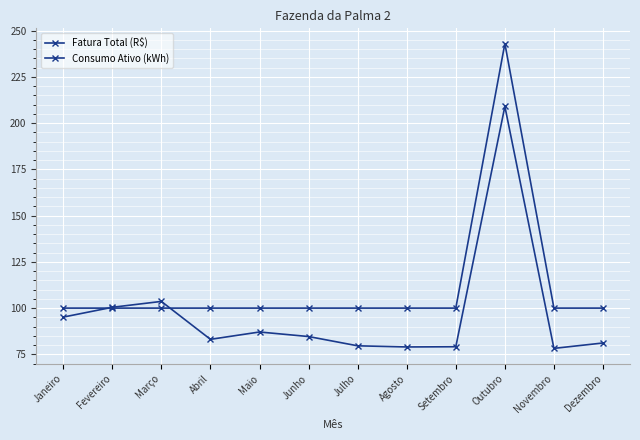

How many lines are shown in the chart?

2